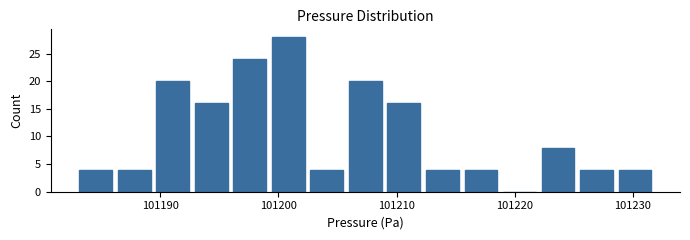

Around what value on the x-axis is the tallest bar? Give the approximate position of its centre, as read against the axis.

101201